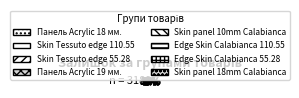

How many segments does this pie chart have?

8